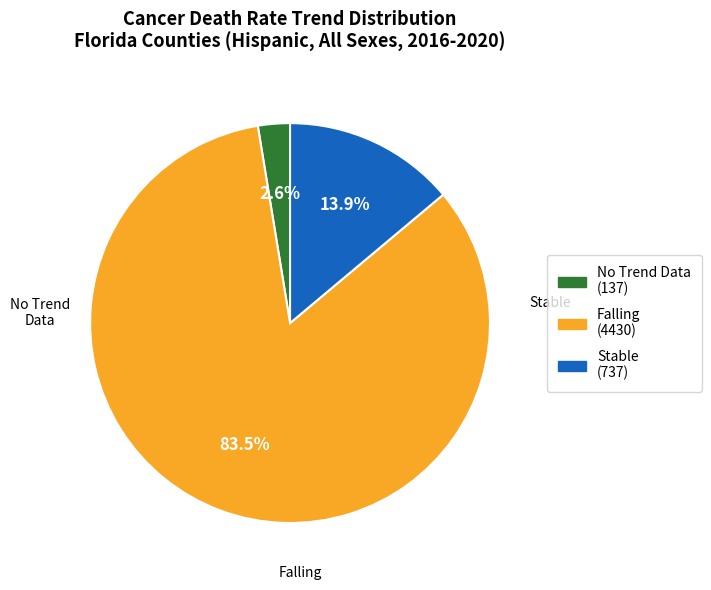

Does any single category account for the majority?

Yes